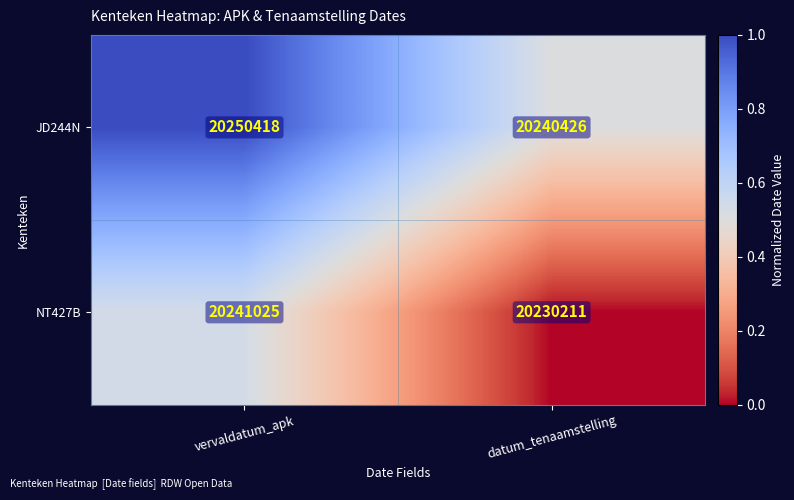

What is the maximum value shown in the chart?

20250418